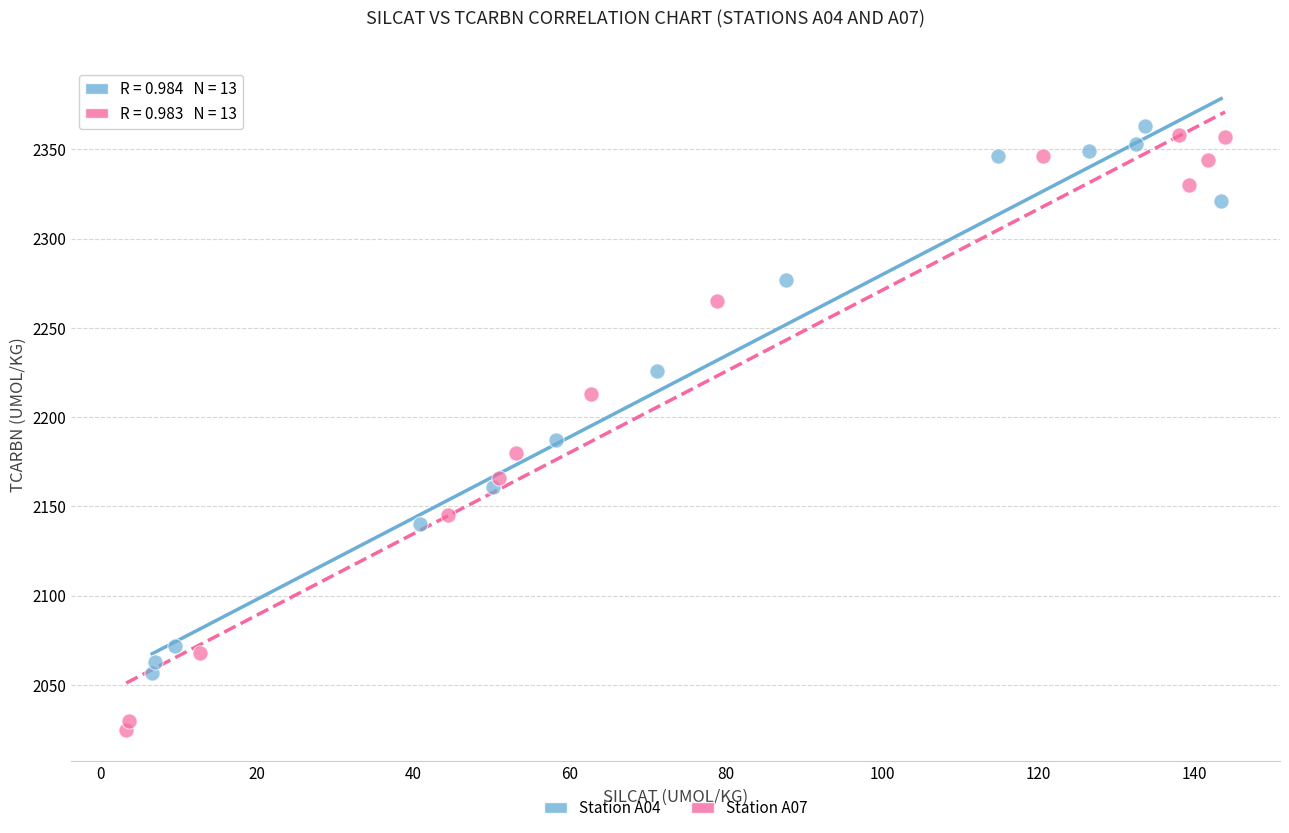

What are all the series names shown in the legend?

Station A04, Station A07